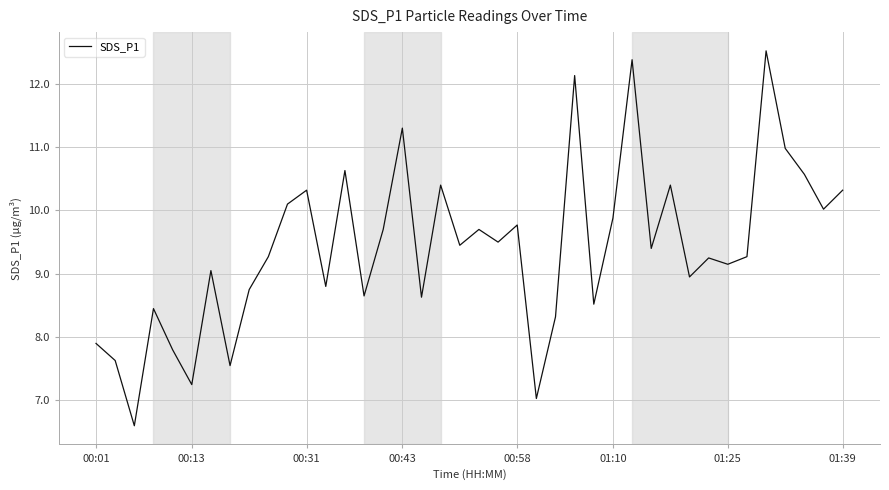

What is the sum of all values?

376.3